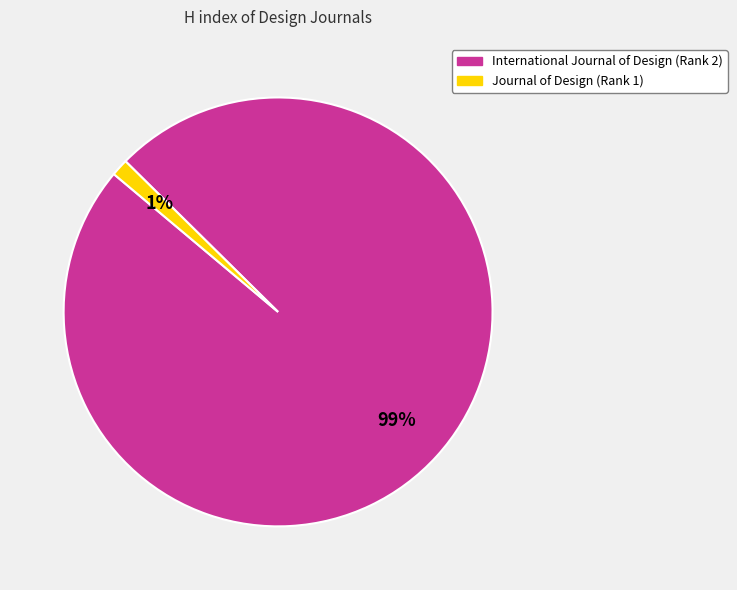

What percentage is the International Journal of Design (Rank 2) slice, to the nearest percent?

99%